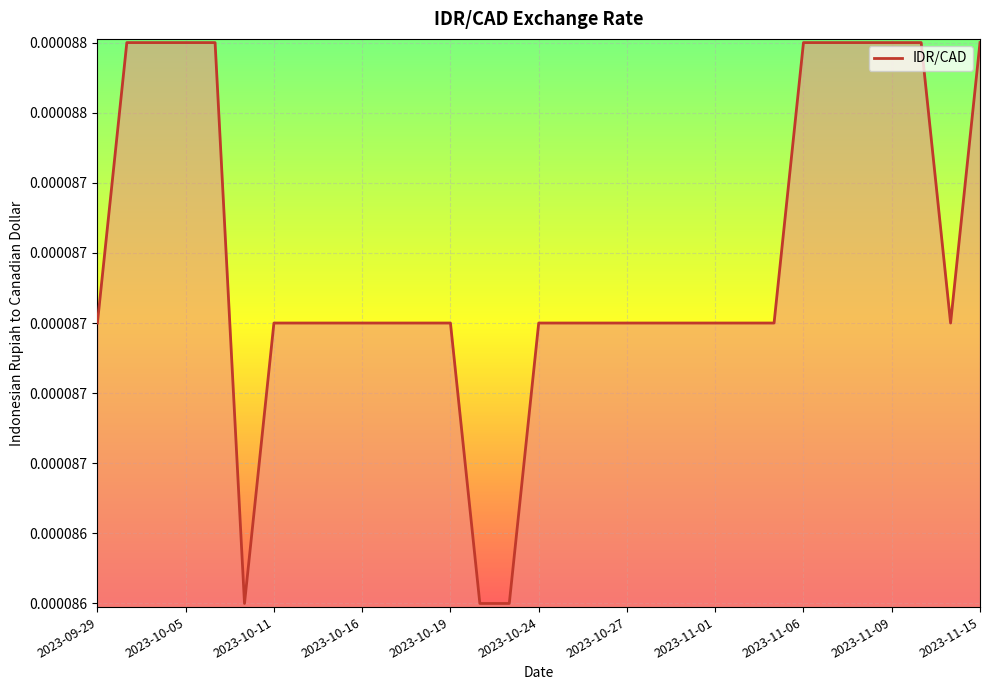

How many interior local valleys (lower than both neighbors) does the data have?

2